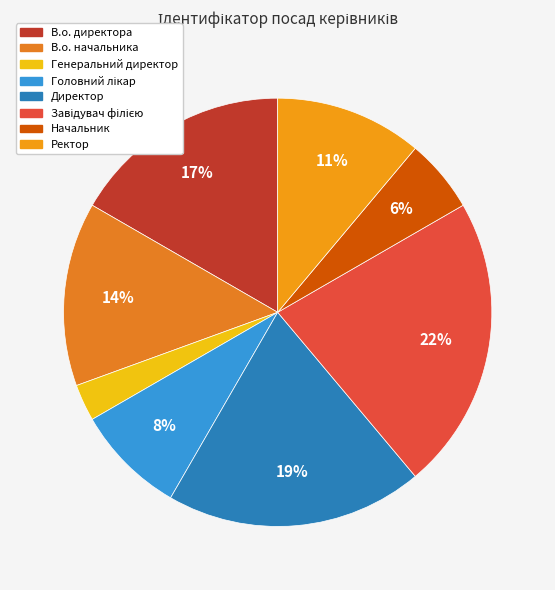

To the nearest percent, what is the difference between the Генеральний директор and Начальник slice percentages?

3%